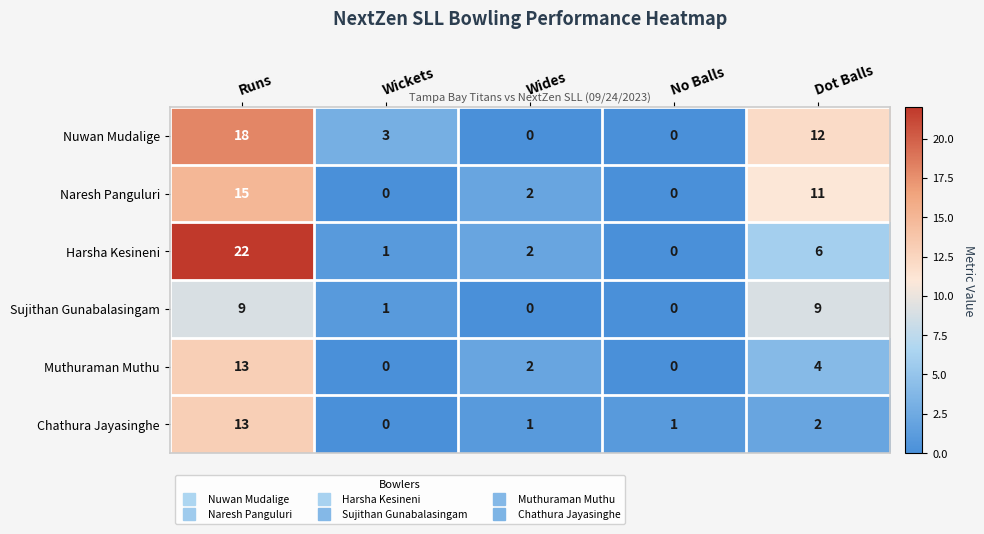

What is the difference between the maximum and minimum values in the Sujithan Gunabalasingam series?

9